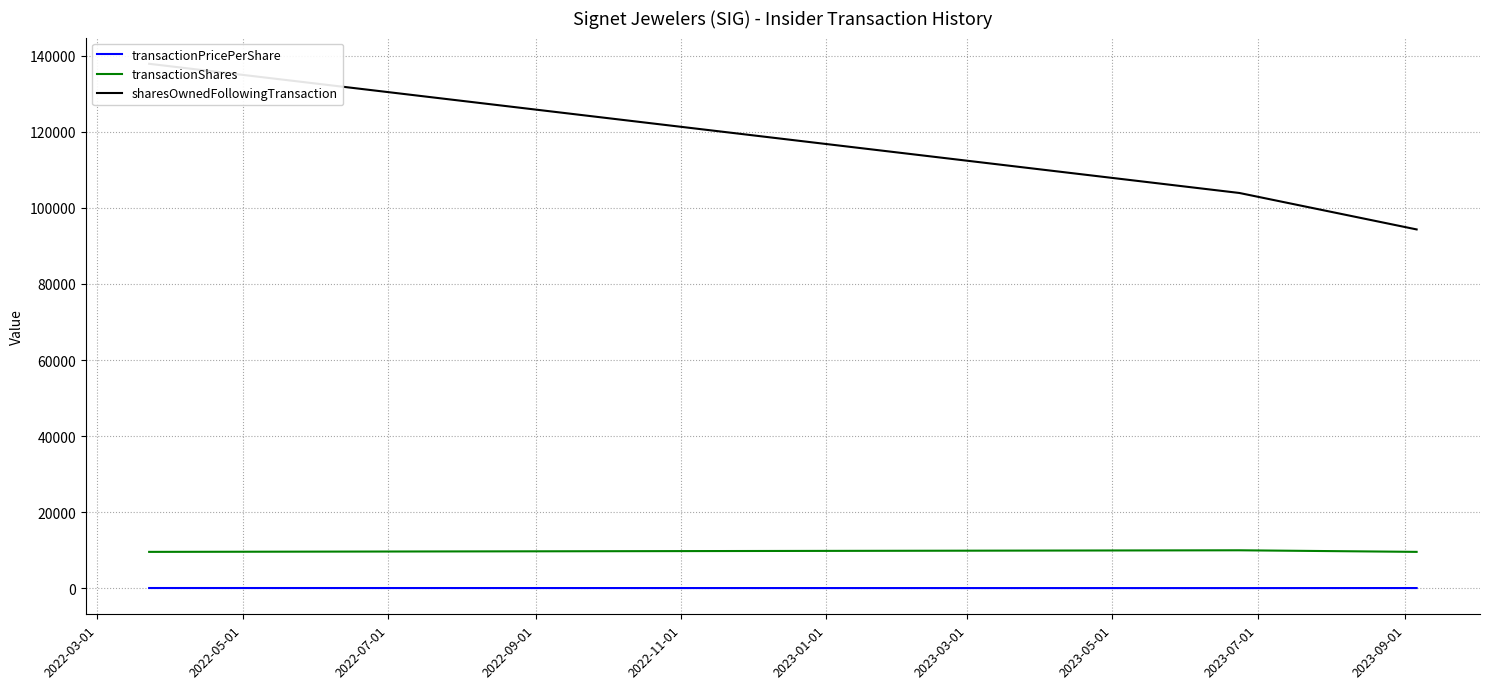

How many data points in transactionPricePerShare are less than 75?

1